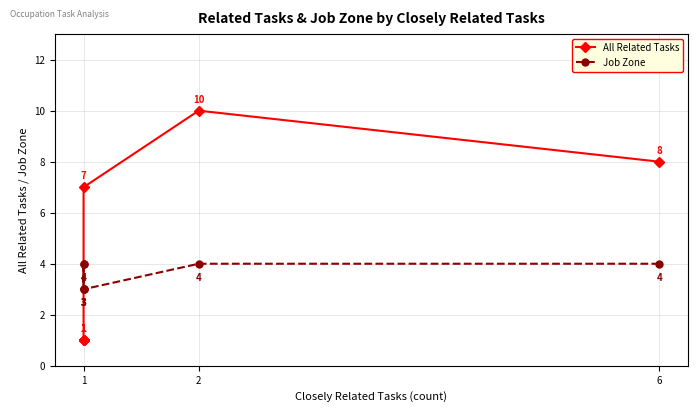

What is the label of the 1st point from the right?

6